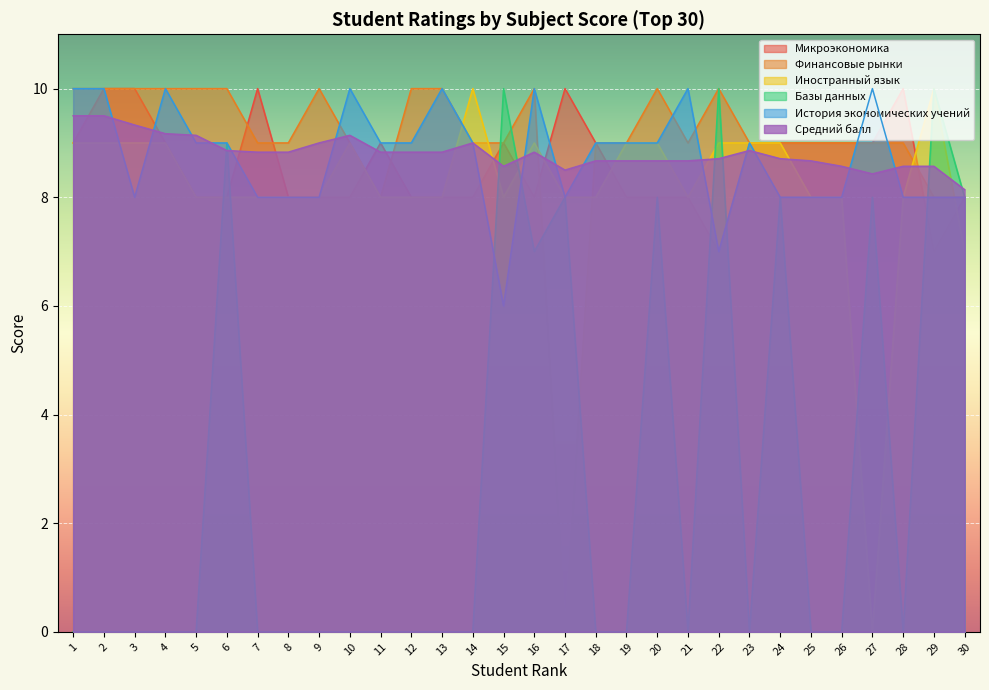

Where does the Финансовые рынки series first go above 9?

1